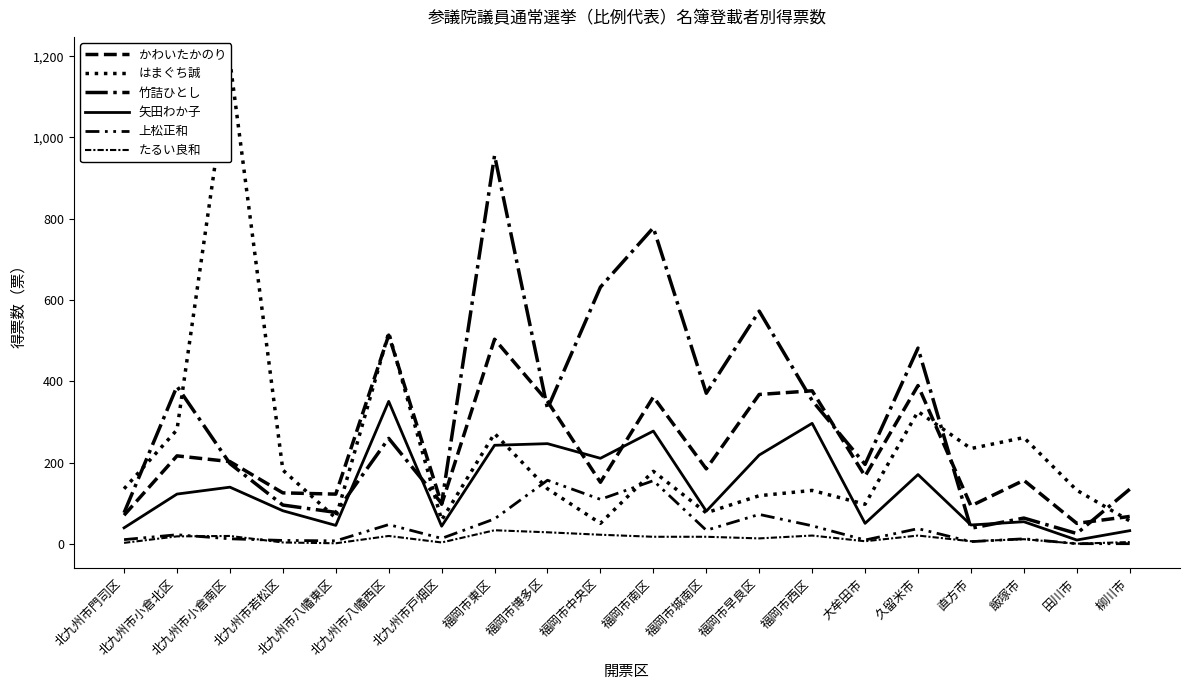

Reading right to left, transcribe all the data shown in this chart.

かわいたかのり: 68.0	51.0	156.9	94.0	390.0	167.0	377.0	368.0	185.0	361.9	152.0	351.0	503.9	98.0	513.9	122.9	126.0	202.9	217.0	71.0
はまぐち誠: 57.0	132.4	262.0	235.0	326.0	98.0	132.0	119.0	77.0	179.0	51.0	136.0	272.0	59.0	520.0	64.0	182.0	1188.0	281.0	136.0
竹詰ひとし: 135.0	26.0	64.0	39.0	482.0	196.0	353.0	573.0	371.0	778.0	632.0	333.0	956.0	100.0	260.0	78.0	96.0	198.0	388.0	77.0
矢田わか子: 33.0	10.0	55.0	47.0	171.0	51.0	297.0	219.0	81.0	278.0	211.0	247.0	243.0	44.0	351.0	46.0	82.0	140.0	123.0	40.0
上松正和: 1.0	1.0	13.0	6.0	38.0	10.0	45.0	73.0	34.0	156.0	110.0	157.0	62.0	14.0	48.0	8.0	9.0	13.0	23.0	11.0
たるい良和: 5.0	1.0	12.0	7.0	21.0	7.0	21.0	14.0	18.0	18.0	23.0	29.0	34.0	4.0	20.0	2.0	4.0	20.0	19.0	3.0